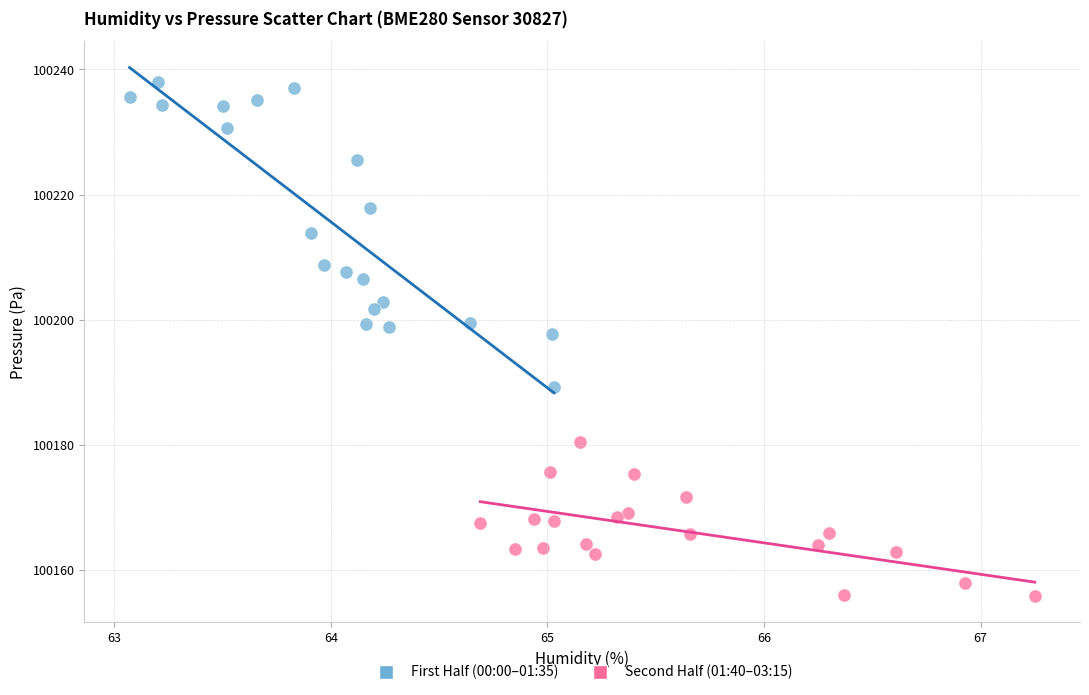

Which series contains the lowest Y value?

Second Half (01:40–03:15)